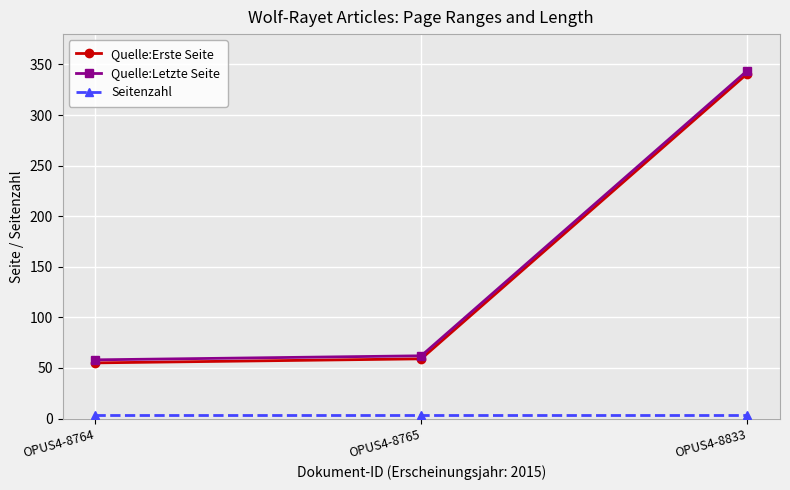

Where is Quelle:Erste Seite nearest to the value 198?

OPUS4-8765